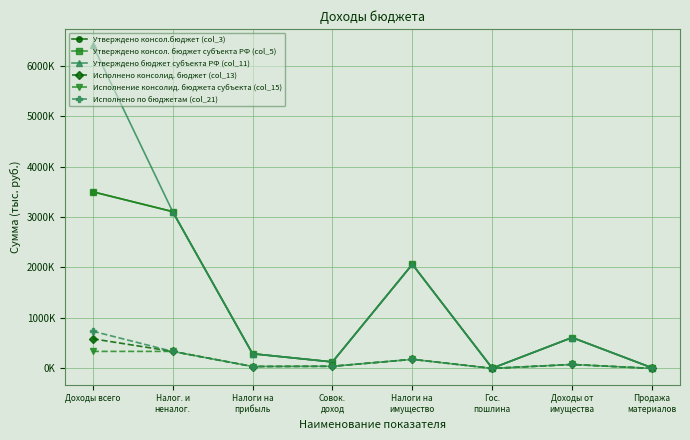

List the labels in order of Утверждено консол. бюджет субъекта РФ (col_5) value, largest first.

Доходы всего, Налог. и
неналог., Налоги на
имущество, Доходы от
имущества, Налоги на
прибыль, Совок.
доход, Продажа
материалов, Гос.
пошлина